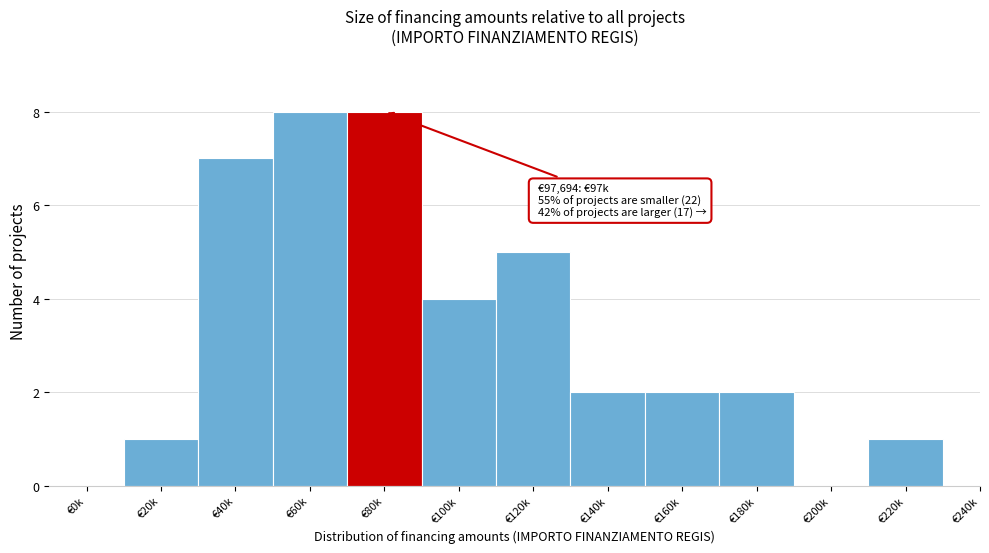

Reading left to right, extract all data points from this chart.

€0k=0	€20k=1	€40k=7	€60k=8	€80k=8	€100k=4	€120k=5	€140k=2	€160k=2	€180k=2	€200k=0	€220k=1	€240k=0